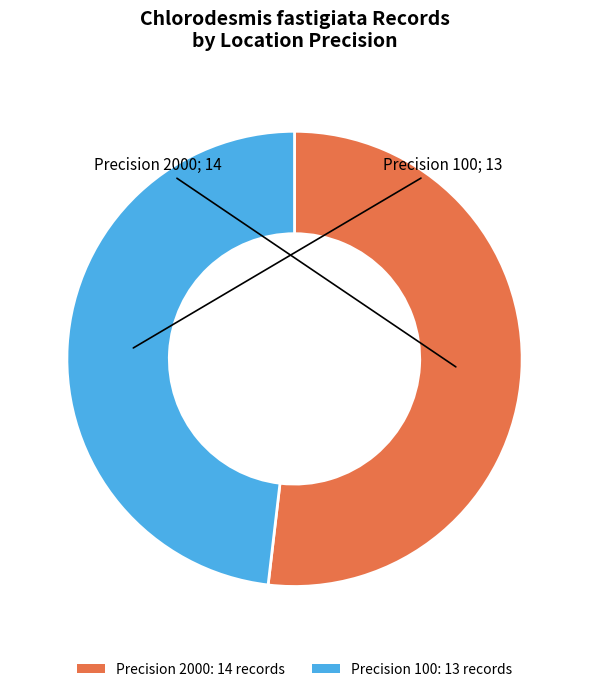

Which slice represents more than half of the pie?

Precision 2000: 14 records